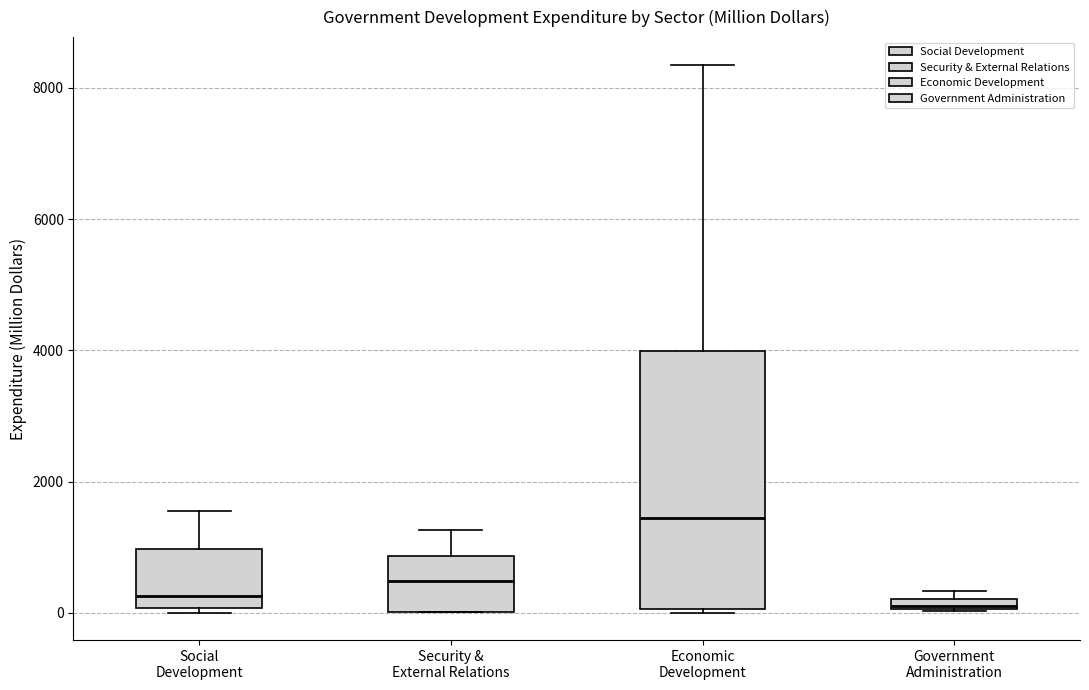

Where does the median line of the box for Security & External Relations sit on the y-axis? The values are not printed on the chart, so give them approximately, as read against the axis.

400